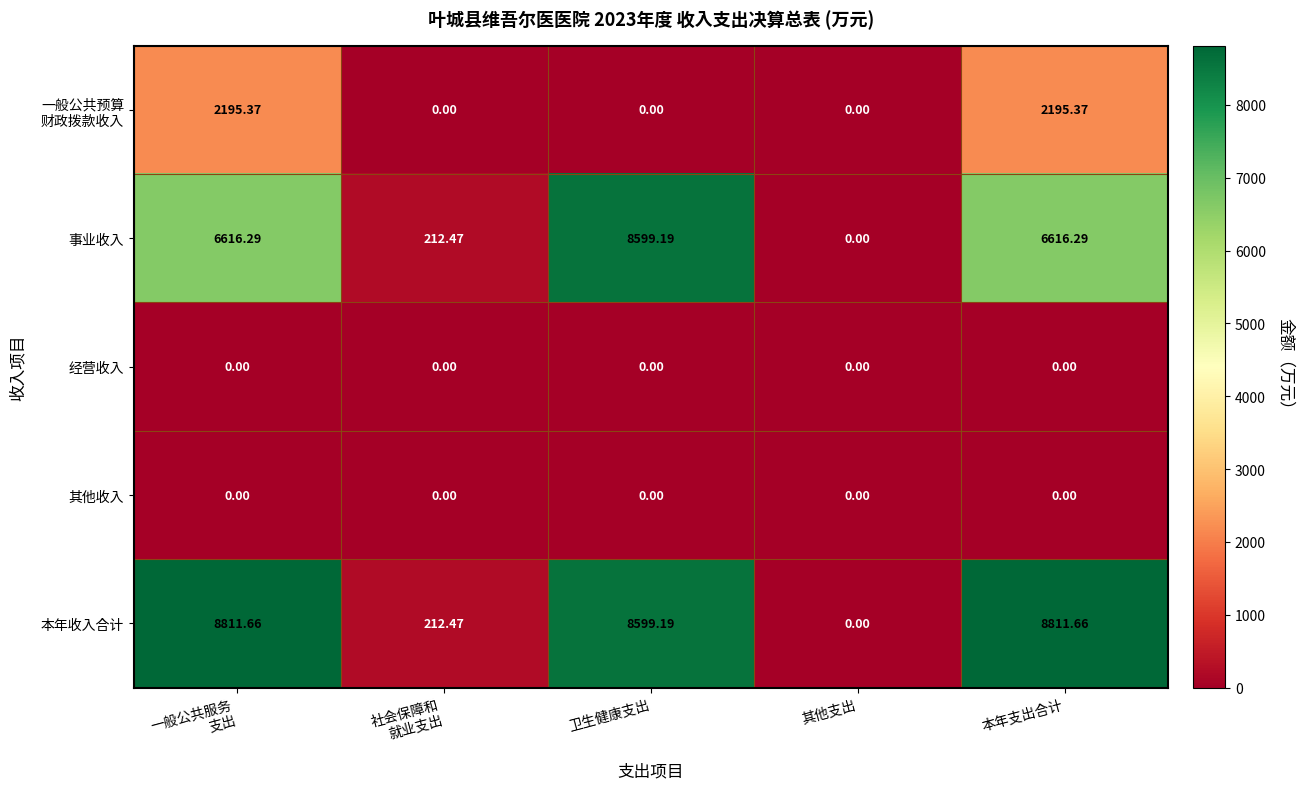

How many series are shown in this chart?

5